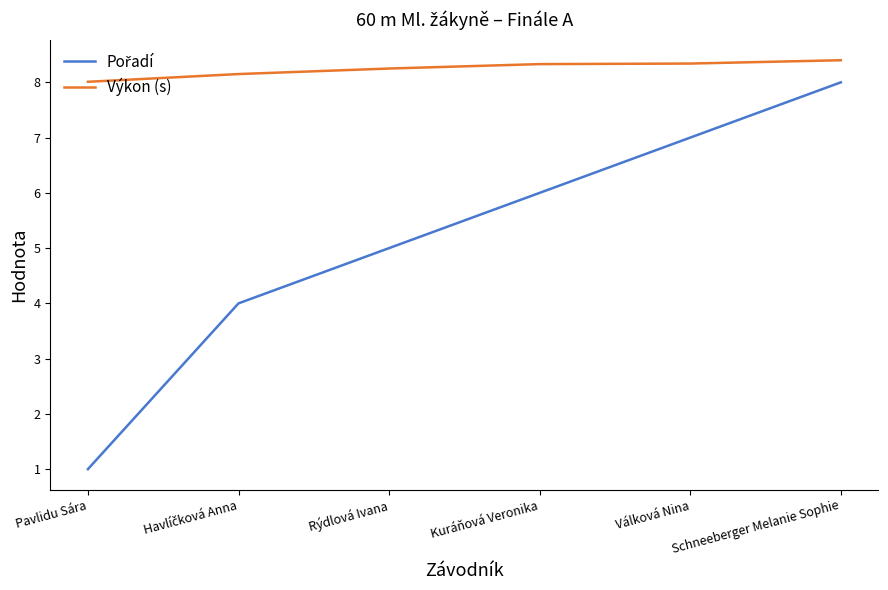

How many lines are shown in the chart?

2